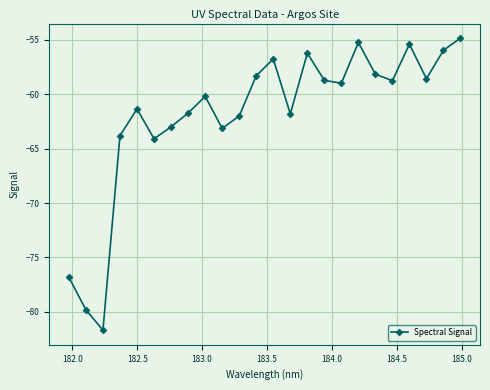

True or false: the data has more than 0 interior local peaks.

True